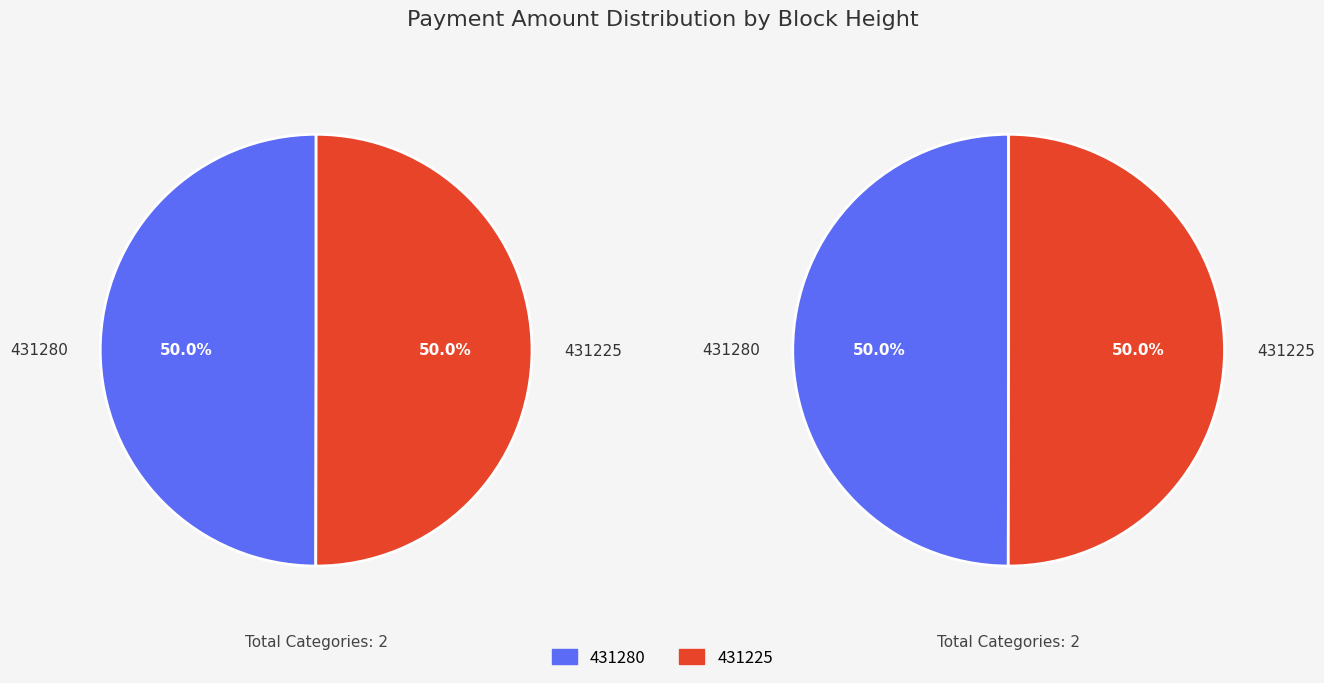

What portion of the pie excludes 431280?

50.0%